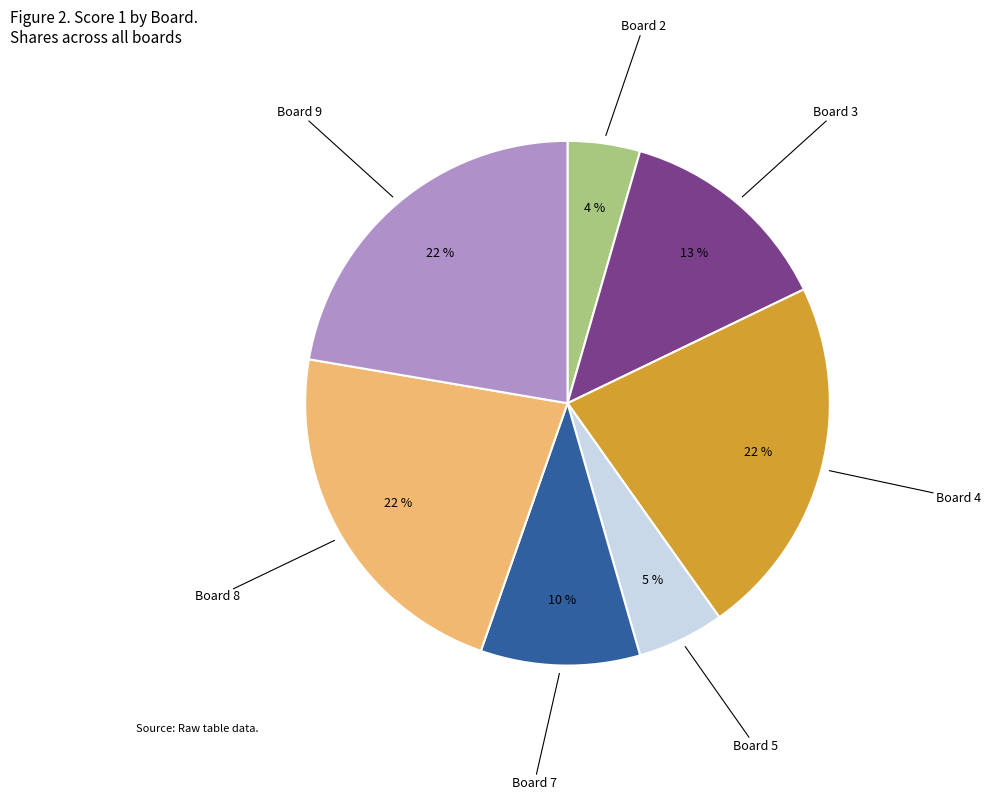

Which category has the smallest portion of the pie?

Board 2